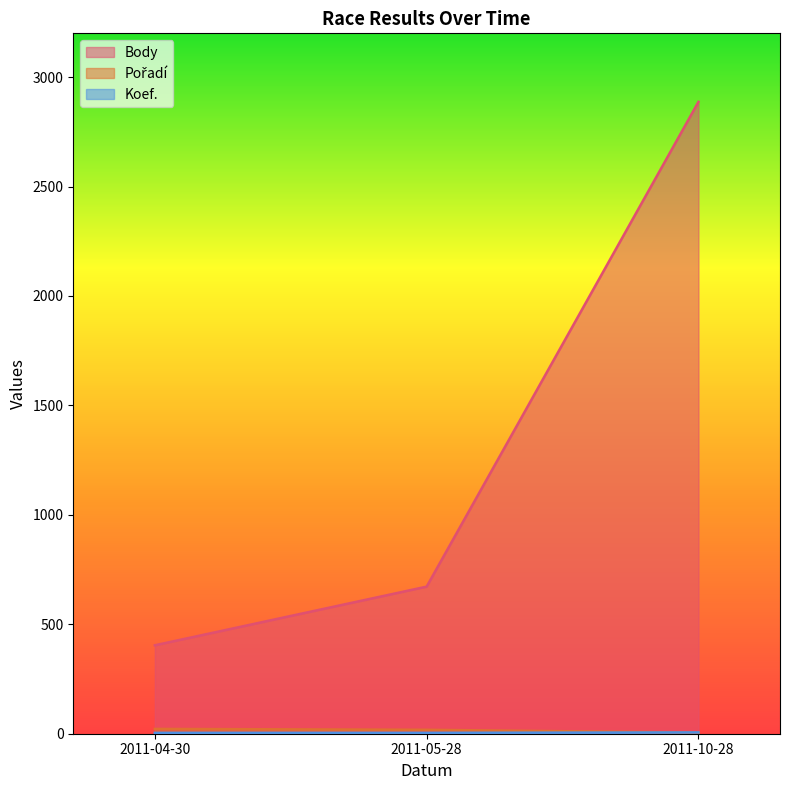

What is the minimum value shown in the chart?

4